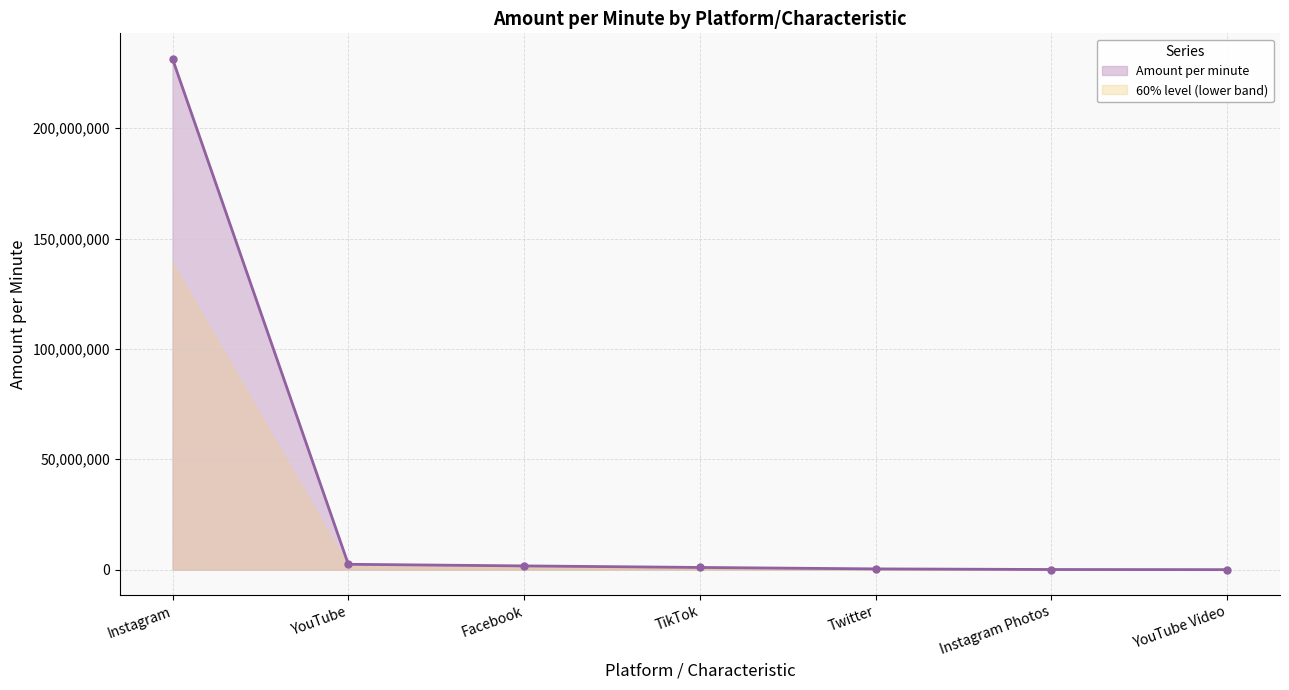

What is the sum of all values?

236943700